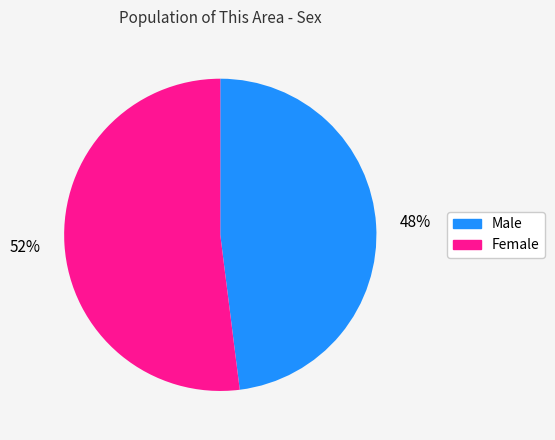

Count the number of slices in the pie.

2